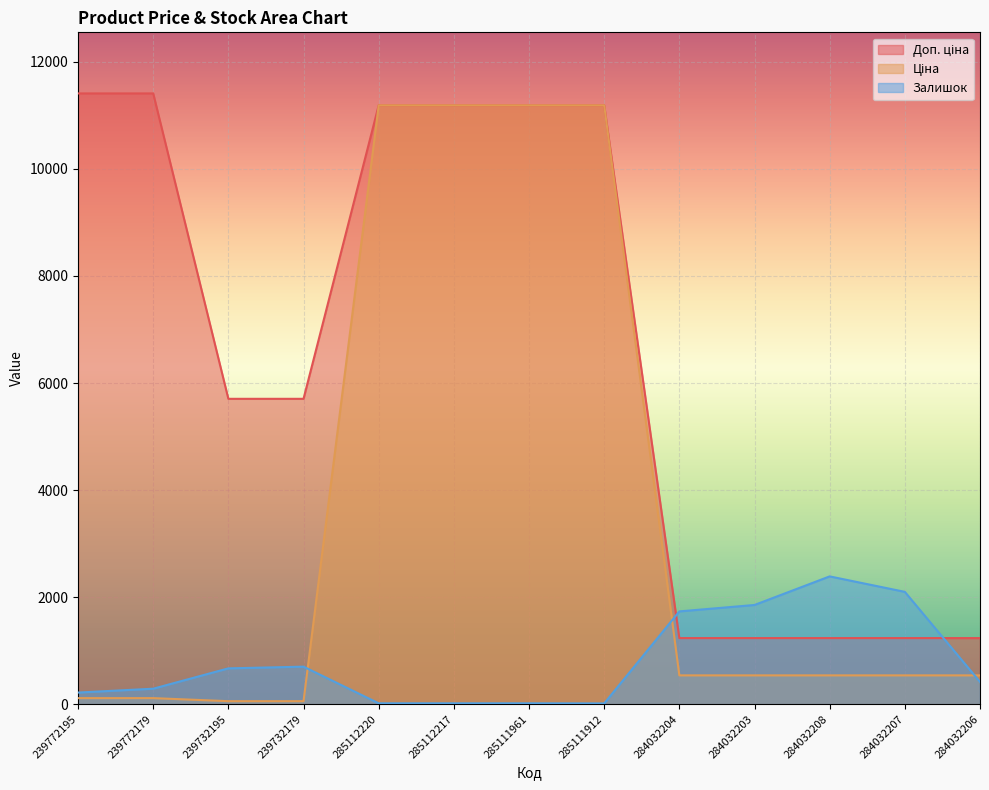

Rank the series by their maximum value, from lowest to highest.

Залишок, Ціна, Доп. ціна